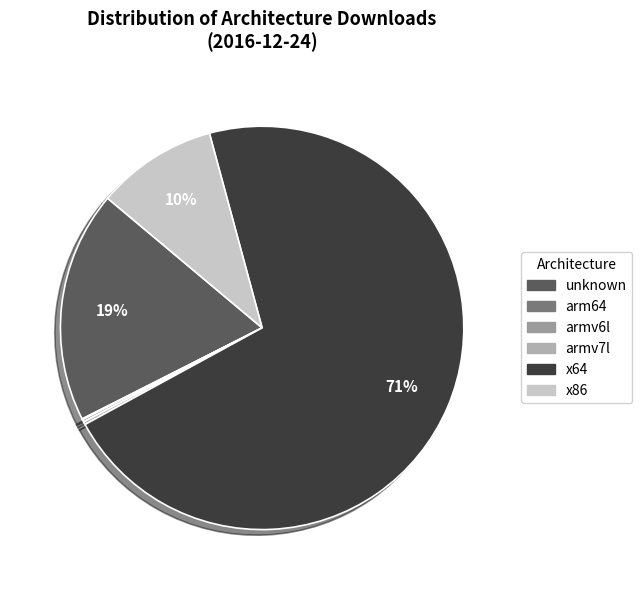

Which slice is the largest?

x64